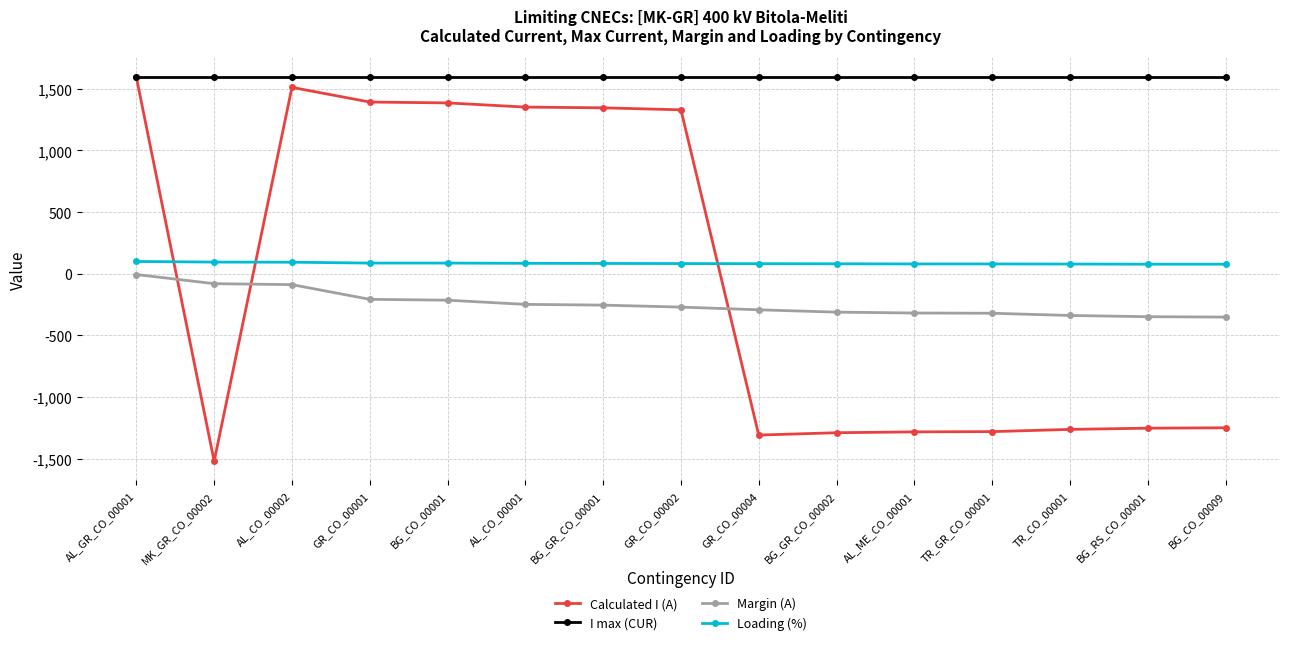

At GR_CO_00001, list the series in order from smallest to largest.

Margin (A), Loading (%), Calculated I (A), I max (CUR)